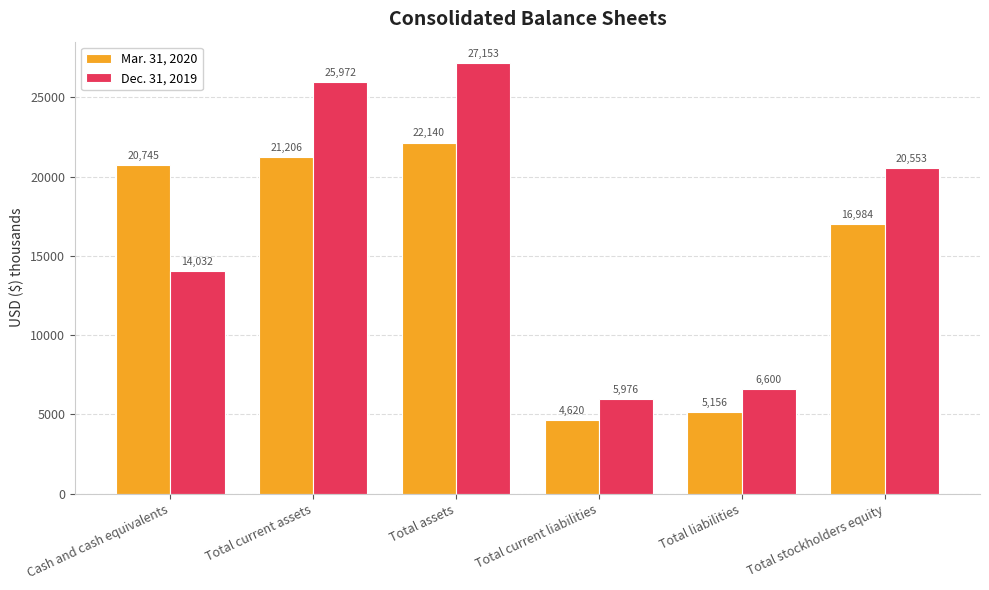

The value of Mar. 31, 2020 at Total liabilities is 5156. True or false?

True